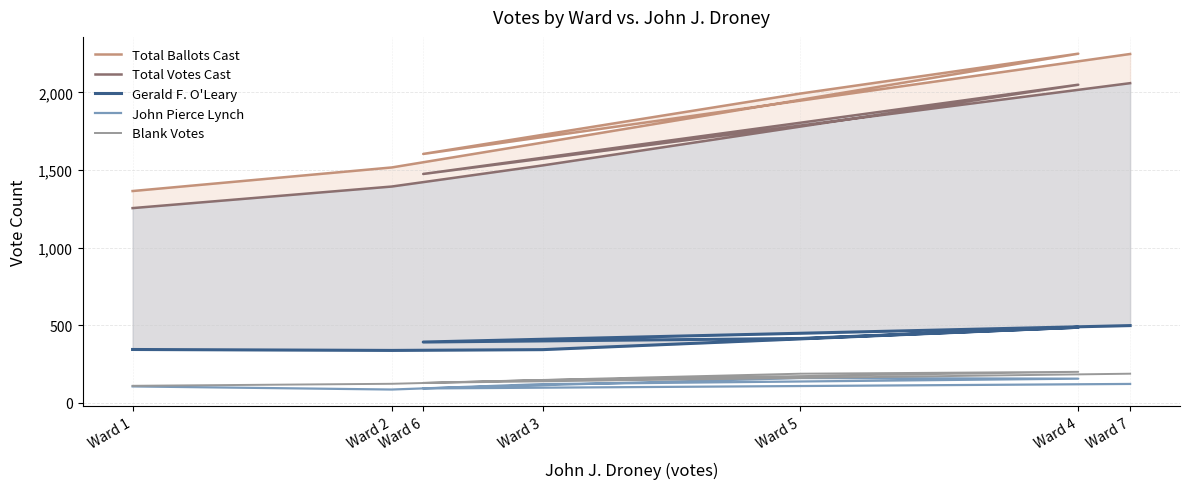

The value of Blank Votes at Ward 6 is 129. True or false?

True